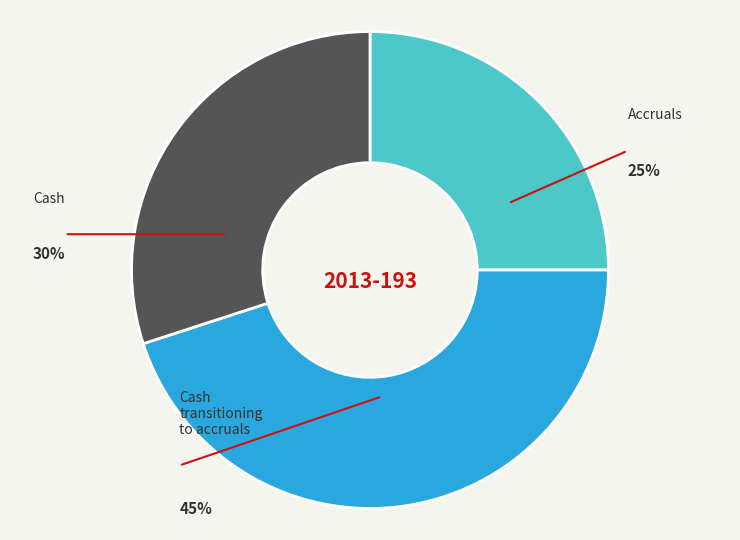

Which category has the smallest portion of the pie?

Accruals